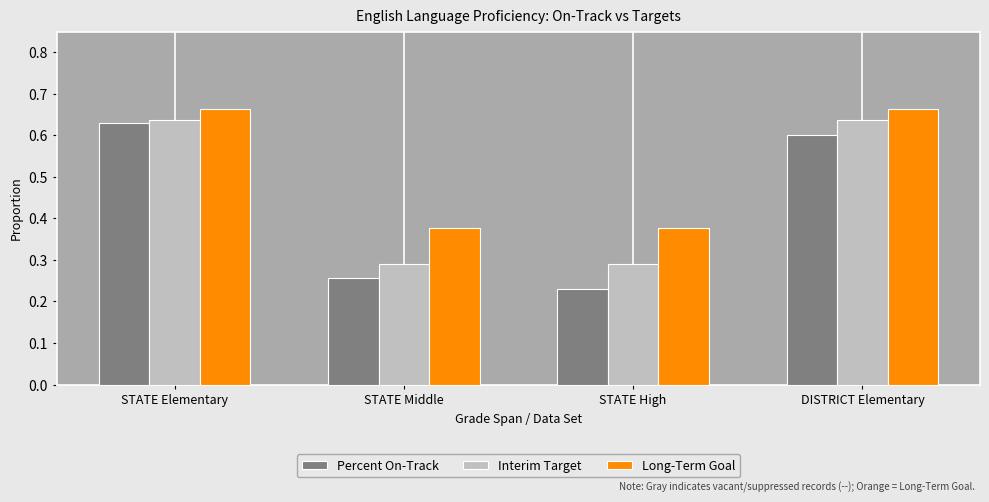

What is the sum of the Percent On-Track values at STATE High and STATE Middle?

0.5